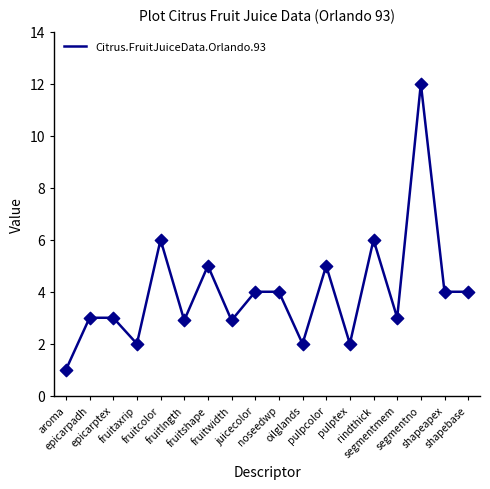

What is the change in value from fruitlngth to pulptex?

-0.9